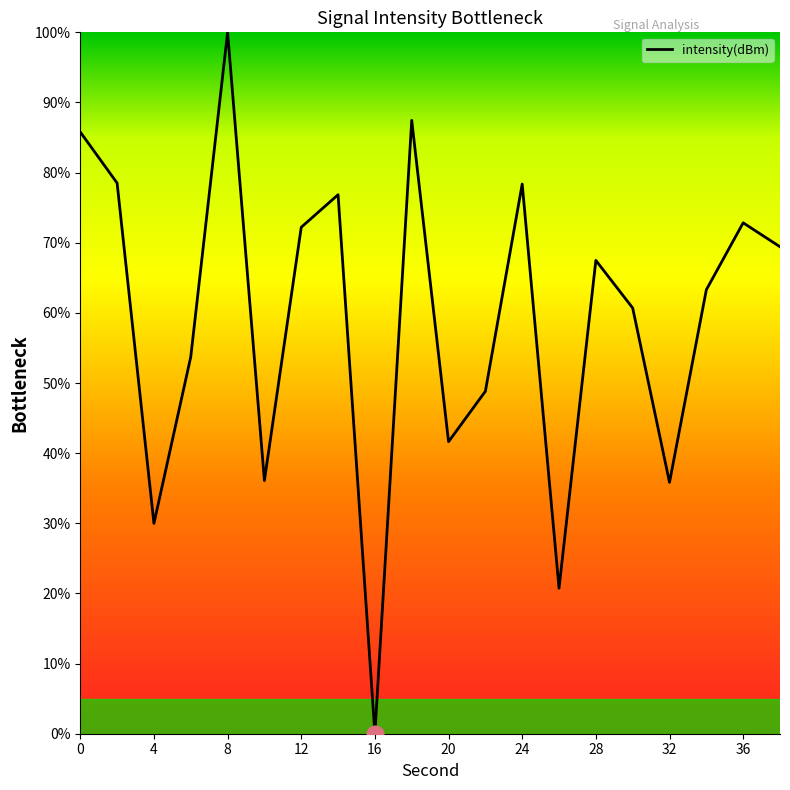

What is the sum of all values?

1179.8